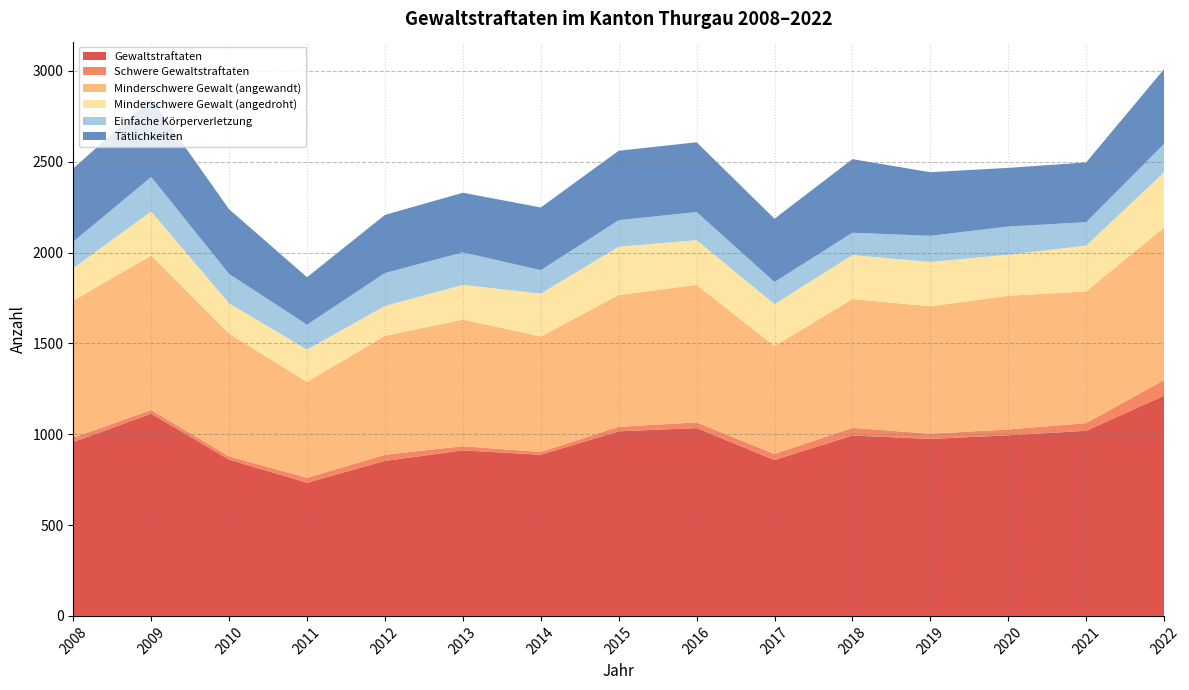

Where is the first local maximum for Tätlichkeiten?

2009